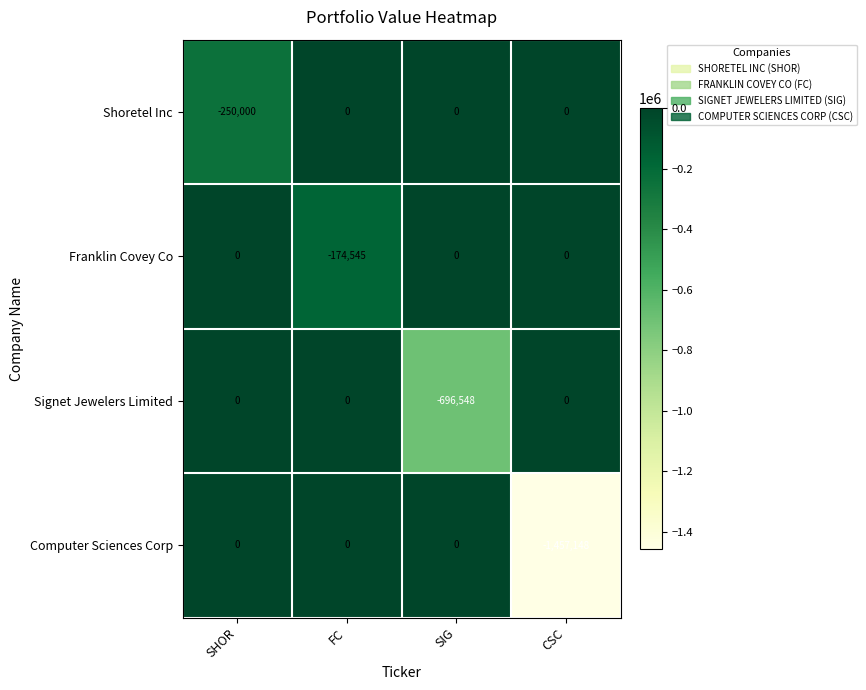

Which category has the lowest value across all series?

CSC